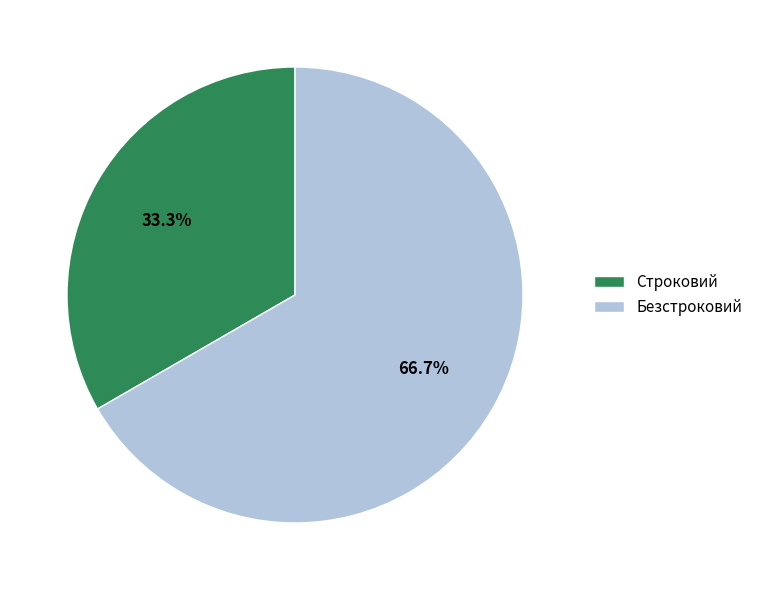

What is the ratio of the value at Безстроковий to the value at Строковий?

2.0